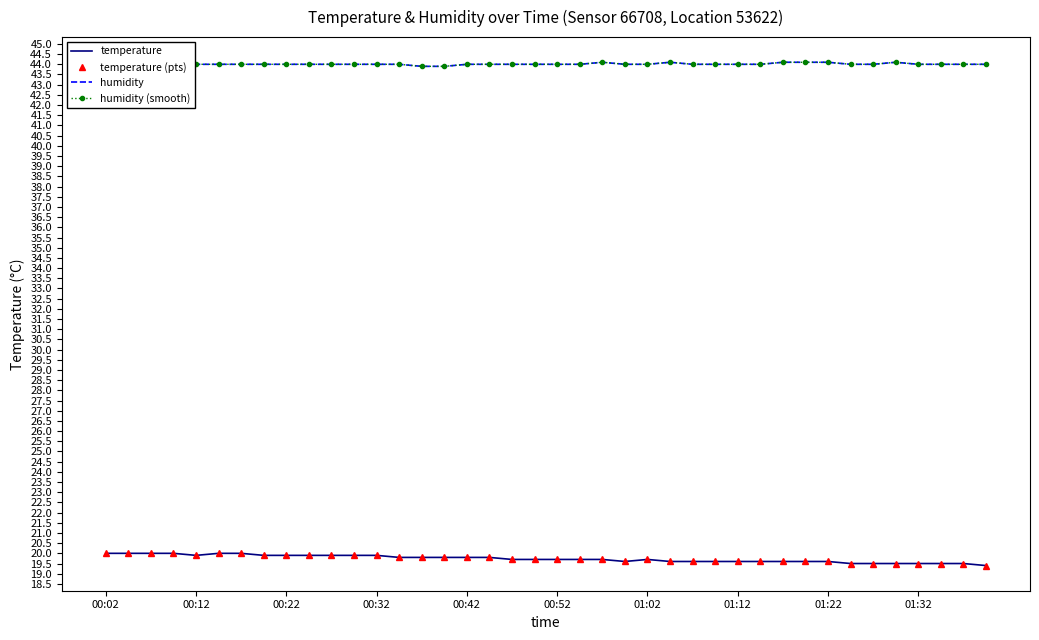

How many lines are shown in the chart?

4